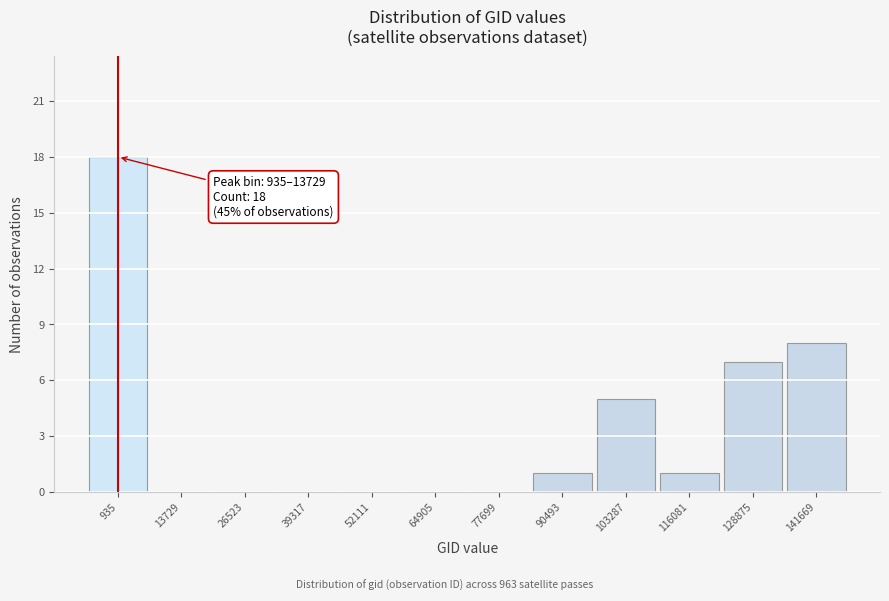

Reading right to left, what are all the values shown in this chart?

141669=8	128875=7	116081=1	103287=5	90493=1	77699=0	64905=0	52111=0	39317=0	26523=0	13729=0	935=18